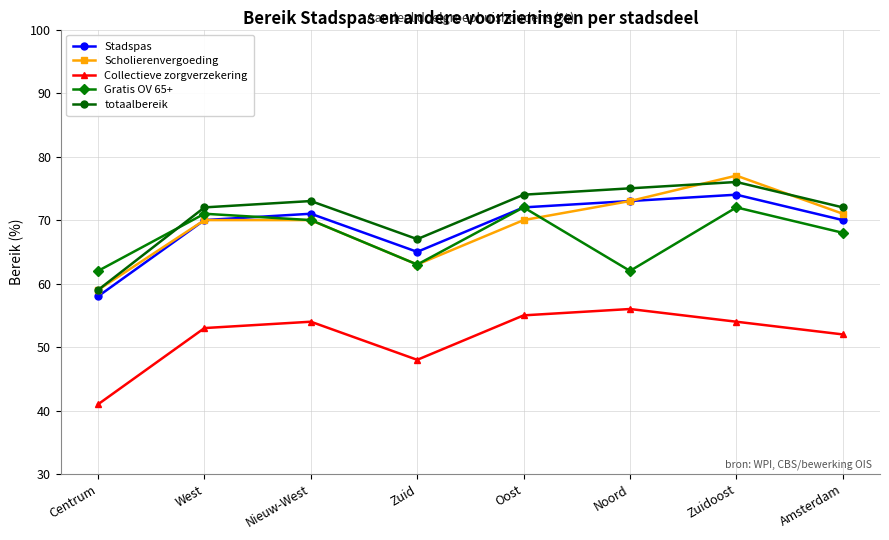

What is the minimum value for totaalbereik?

59